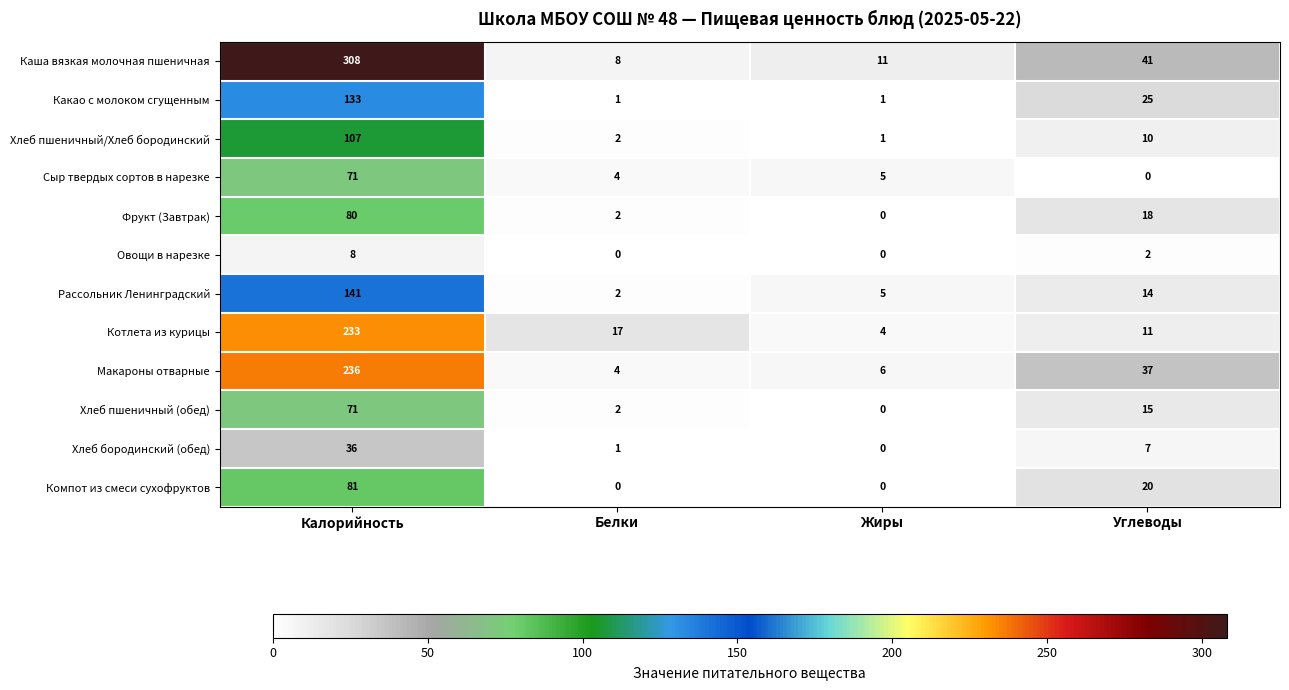

At which label does Макароны отварные first exceed 37?

Калорийность